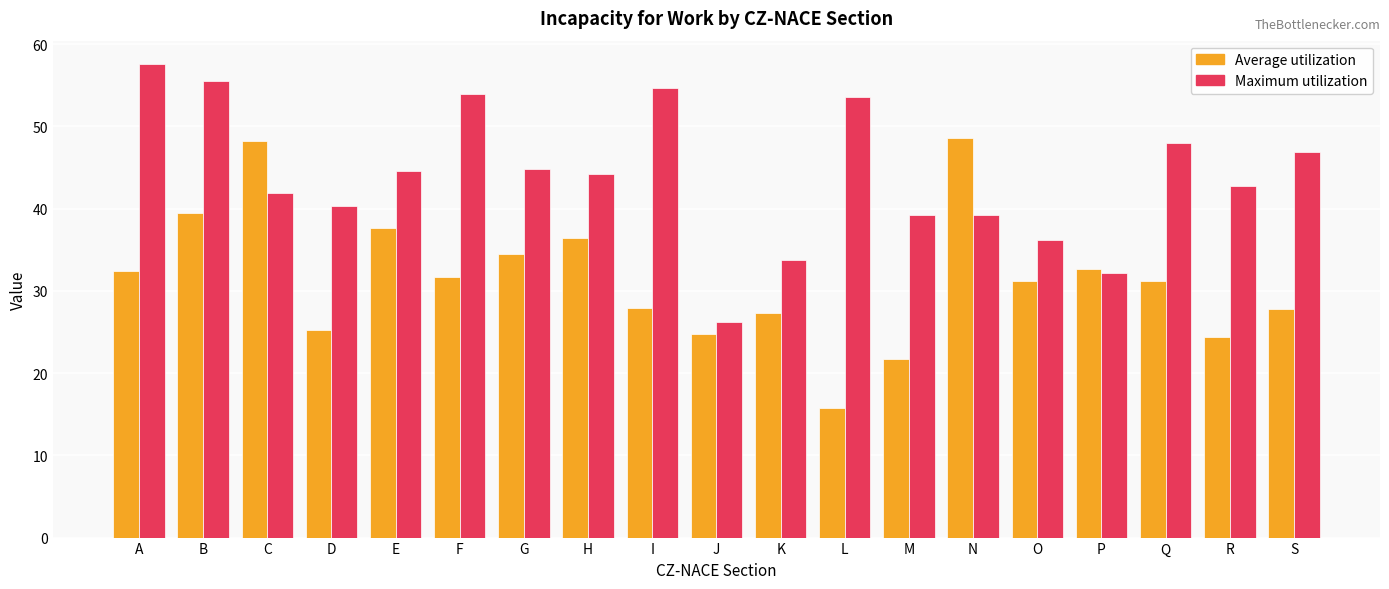

What value does the Maximum utilization series have at B?

55.6